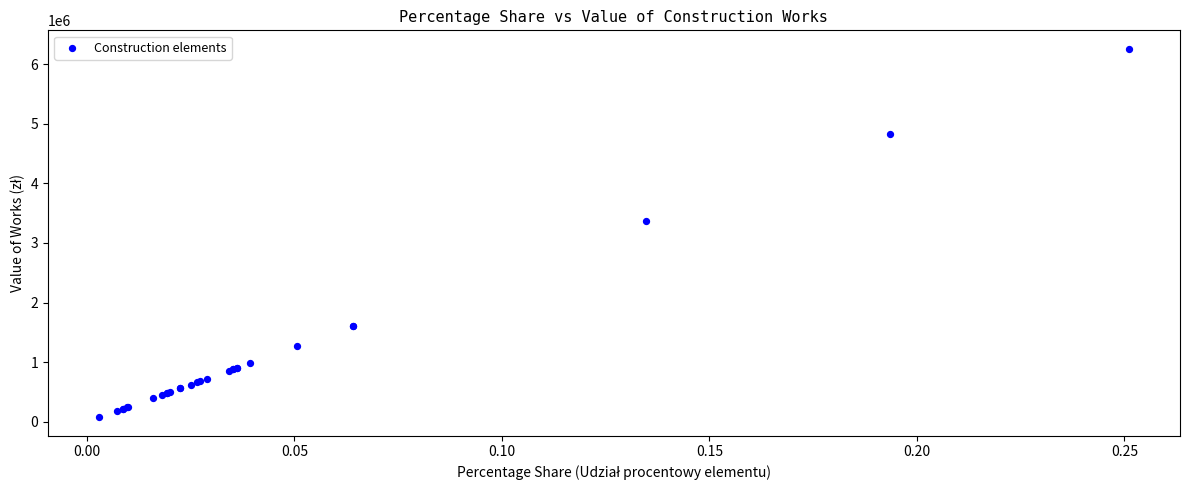

What Y value in the scatter plot is closest to 3165500?

3360000